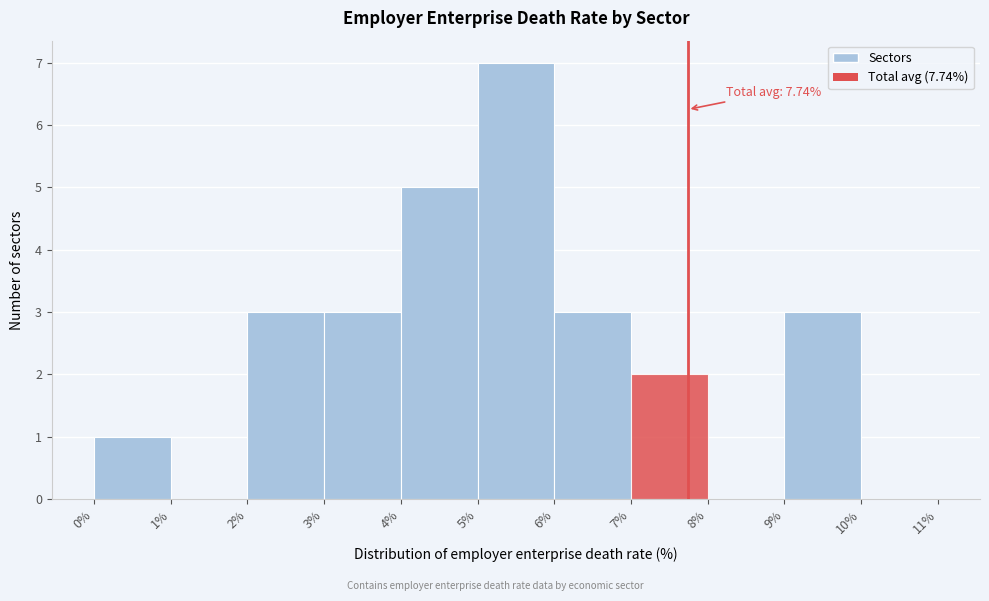

Which range on the x-axis has the tallest bar?

5% to 6%